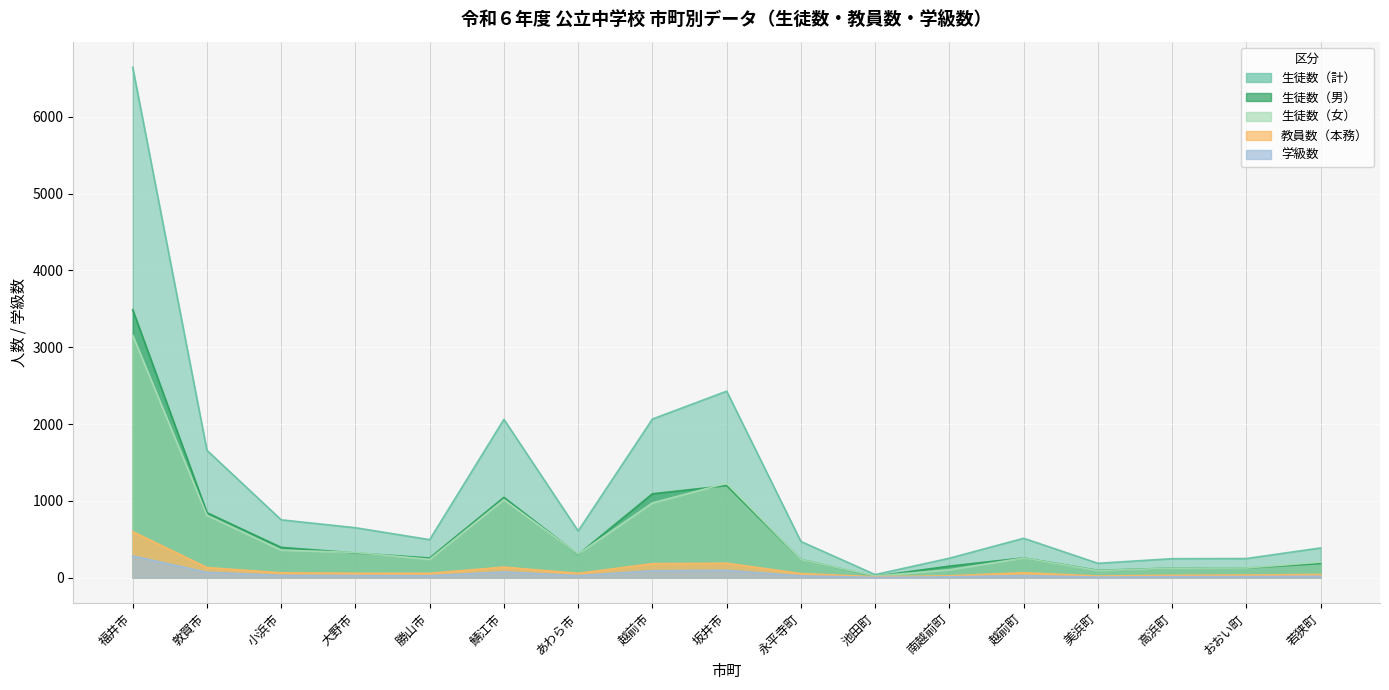

Which has a higher value, 小浜市 or 敦賀市?

敦賀市